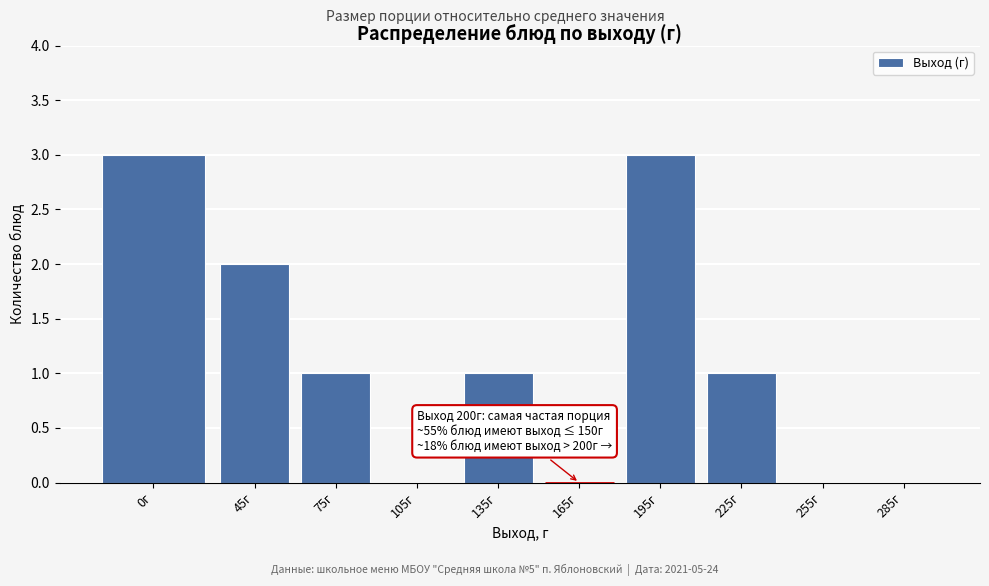

Reading right to left, transcribe all the data shown in this chart.

285г=0	255г=0	225г=1	195г=3	165г=0	135г=1	105г=0	75г=1	45г=2	0г=3